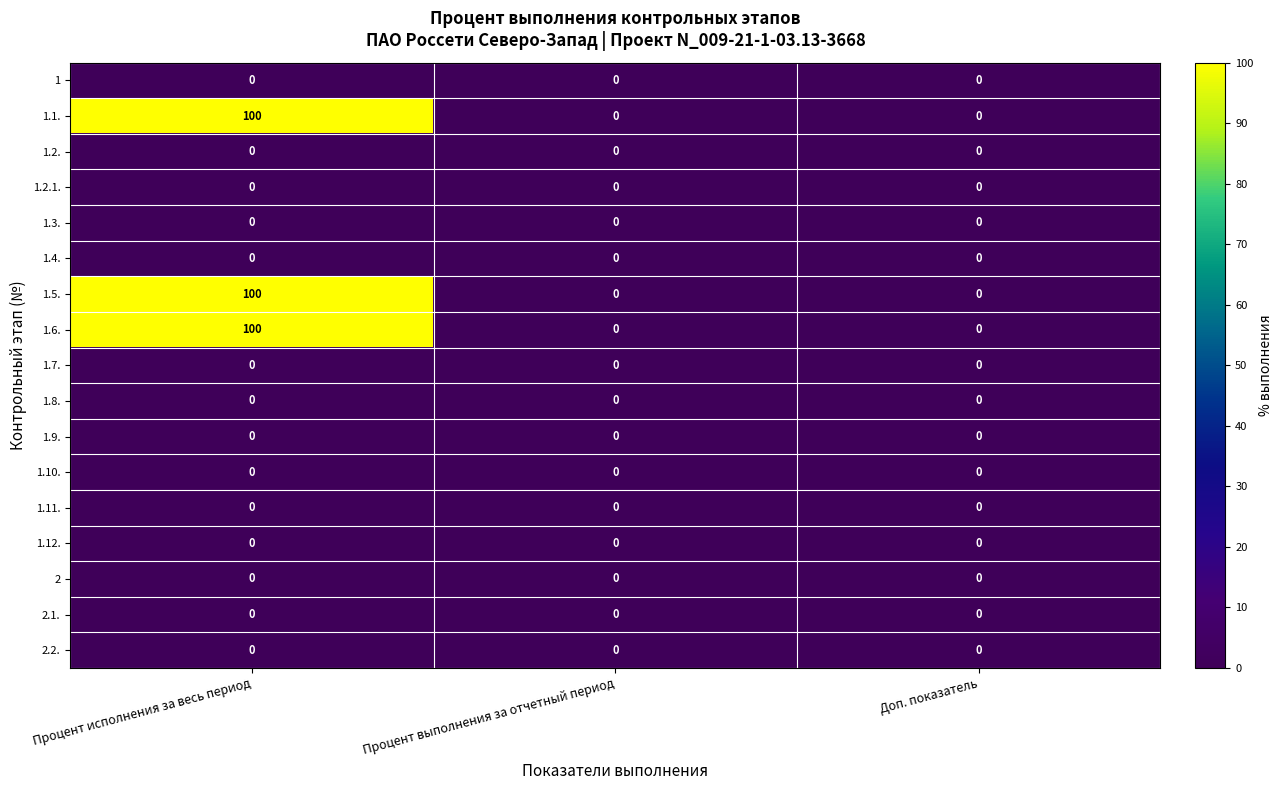

What is the difference between the highest and lowest values at Процент исполнения за весь период?

100